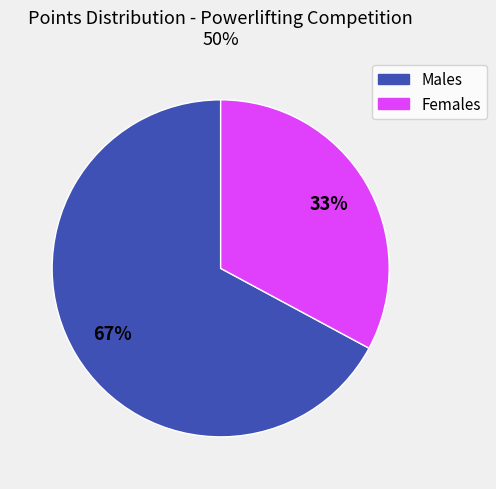

Does any single category account for the majority?

Yes